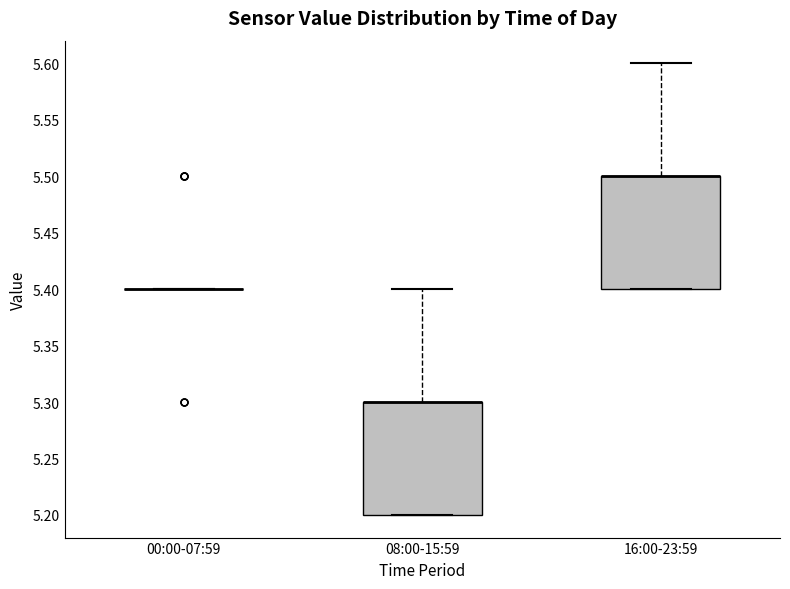

Reading left to right, transcribe this box plot: for each box, give where its median line is, the range the box spans, and where its two whiskers end, as read against the y-axis. The values are not printed on the chart, so give them approximately, as read against the axis.

00:00-07:59: box collapsed to a line at 5.4, whiskers 5.4 to 5.4
08:00-15:59: median 5.3 (drawn on the box's upper edge), box 5.2 to 5.3, whiskers 5.2 to 5.4
16:00-23:59: median 5.5 (drawn on the box's upper edge), box 5.4 to 5.5, whiskers 5.4 to 5.6